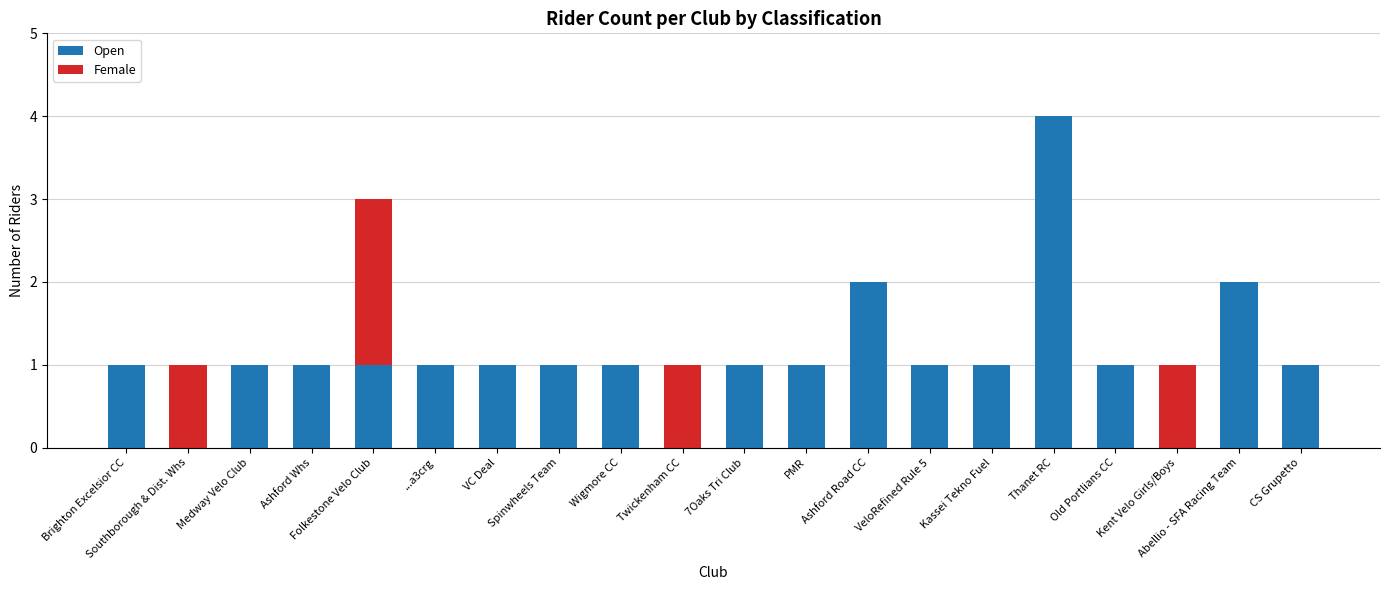

Are the bars horizontal?

No